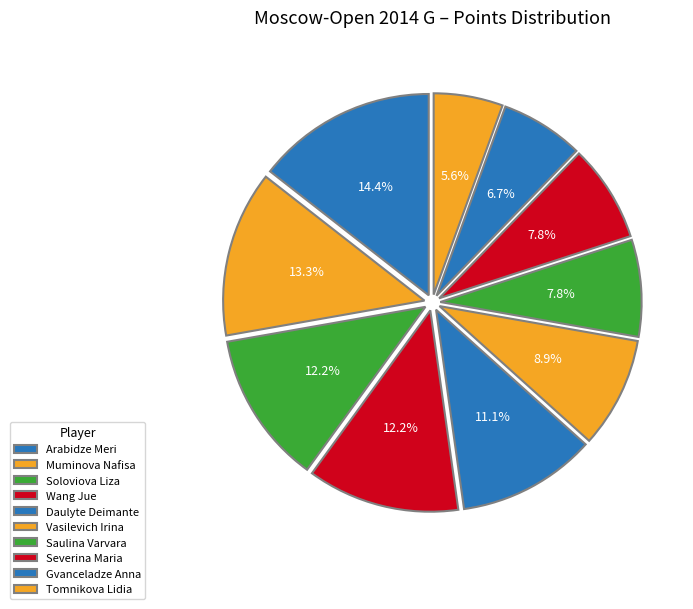

Is it true that Saulina Varvara is 8% of the pie?

True